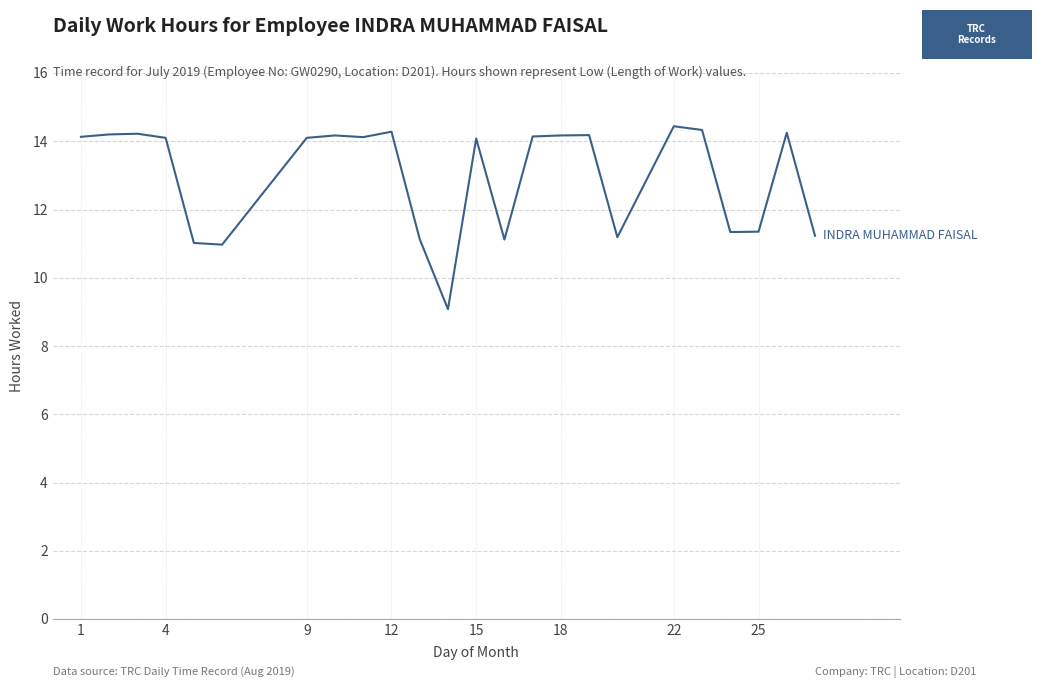

How many values exceed 14?

15